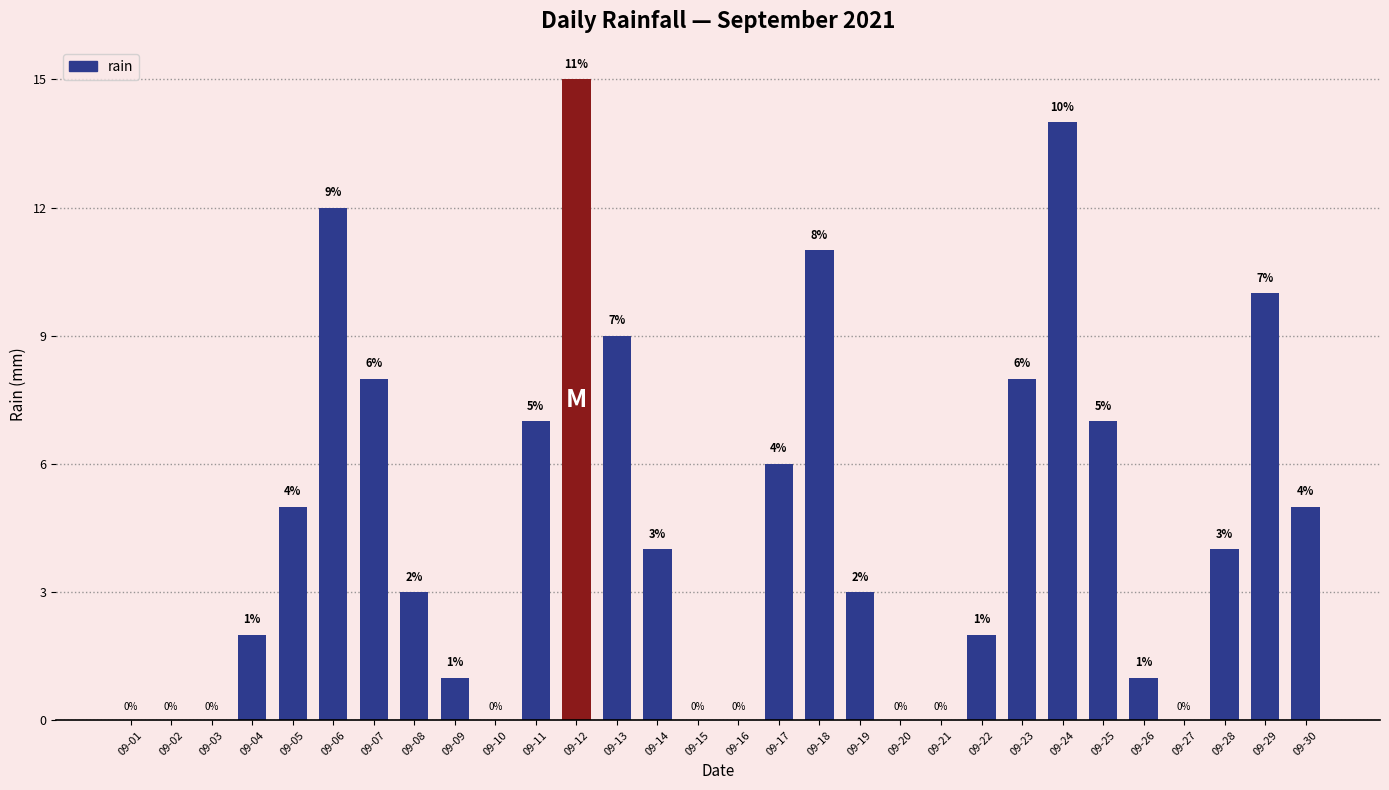

At which category does the chart reach its peak across all series?

09-12